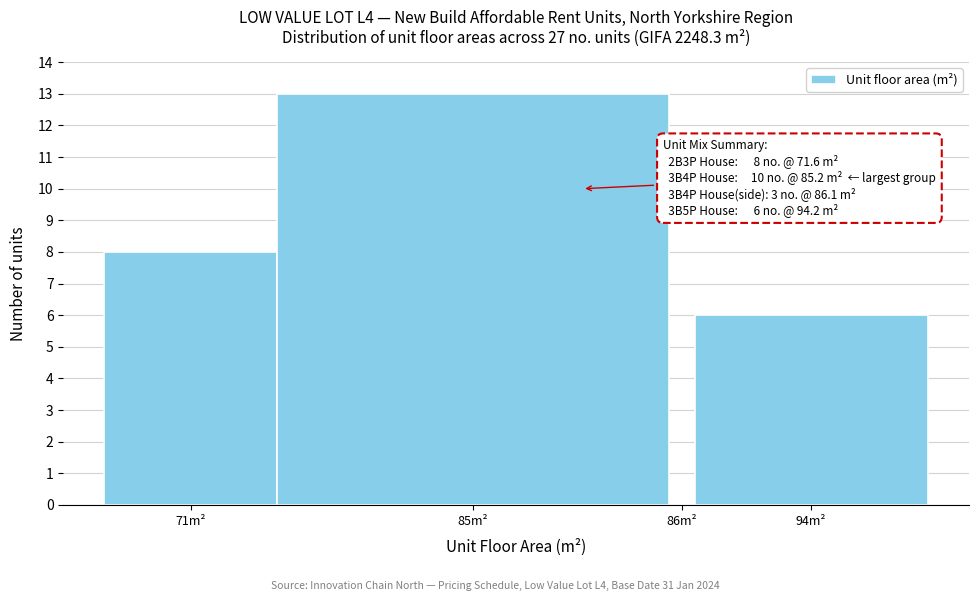

Reading left to right, list all the values displayed in this chart.

71m²=8	85m²=13	86m²=0	94m²=6